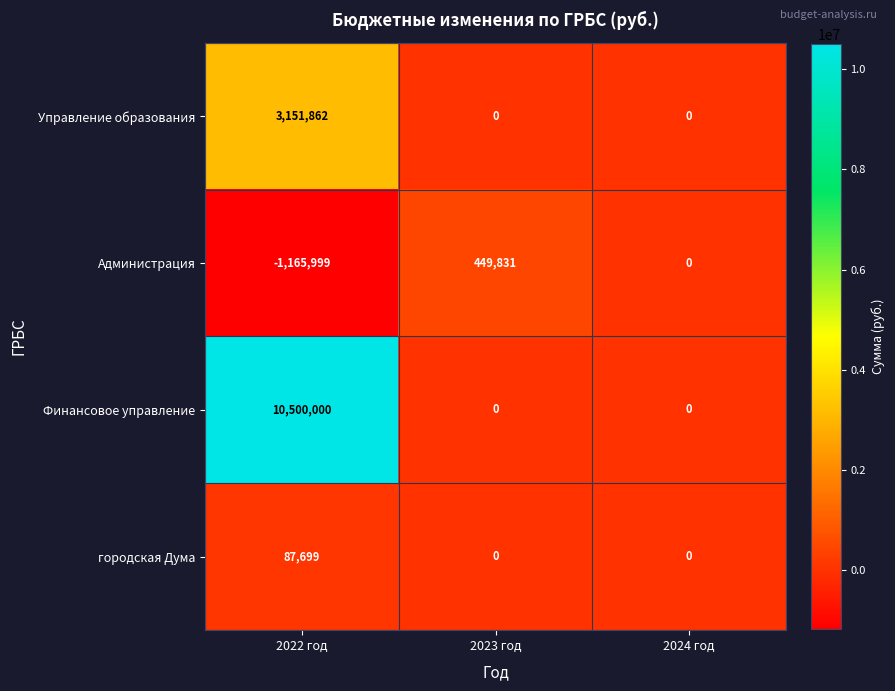

The городская Дума series shows 0 at 2023 год. True or false?

True